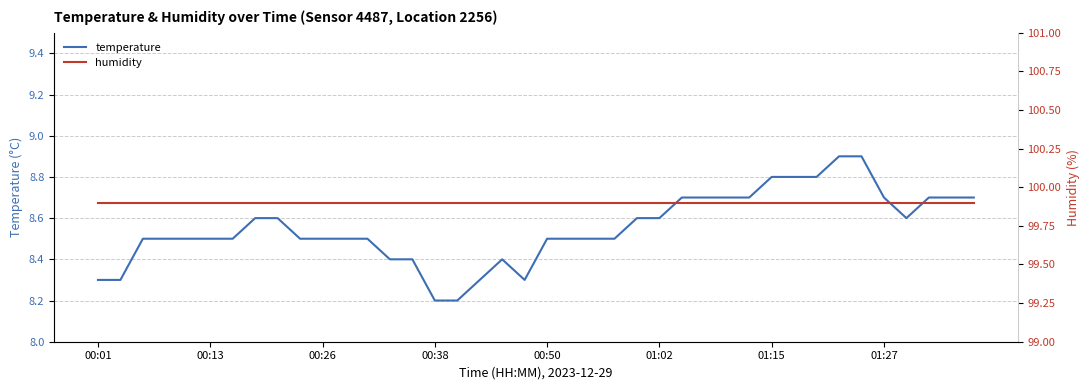

What are all the series names shown in the legend?

temperature, humidity